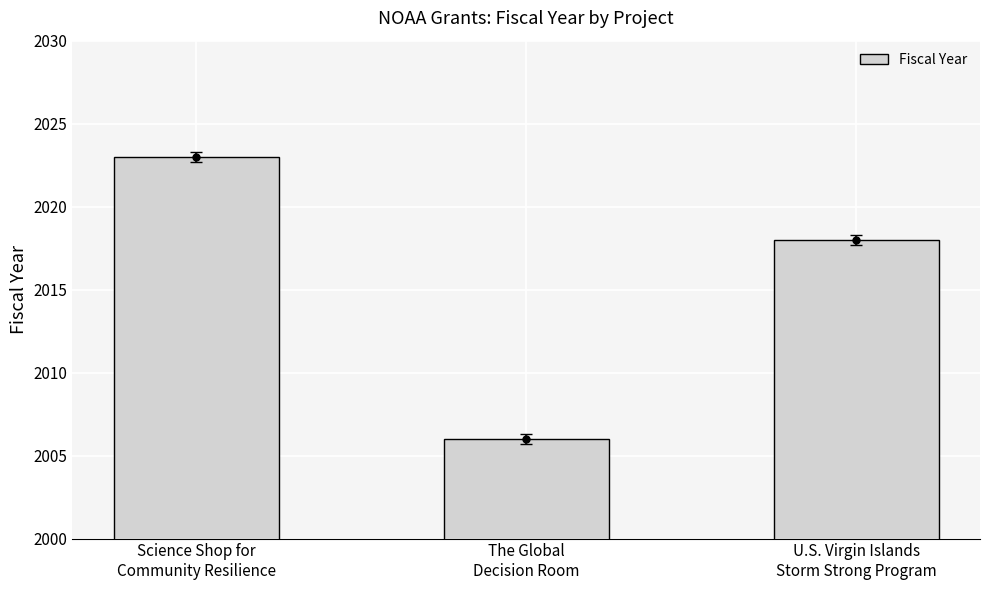

Rank the categories by value from lowest to highest.

The Global
Decision Room, U.S. Virgin Islands
Storm Strong Program, Science Shop for
Community Resilience